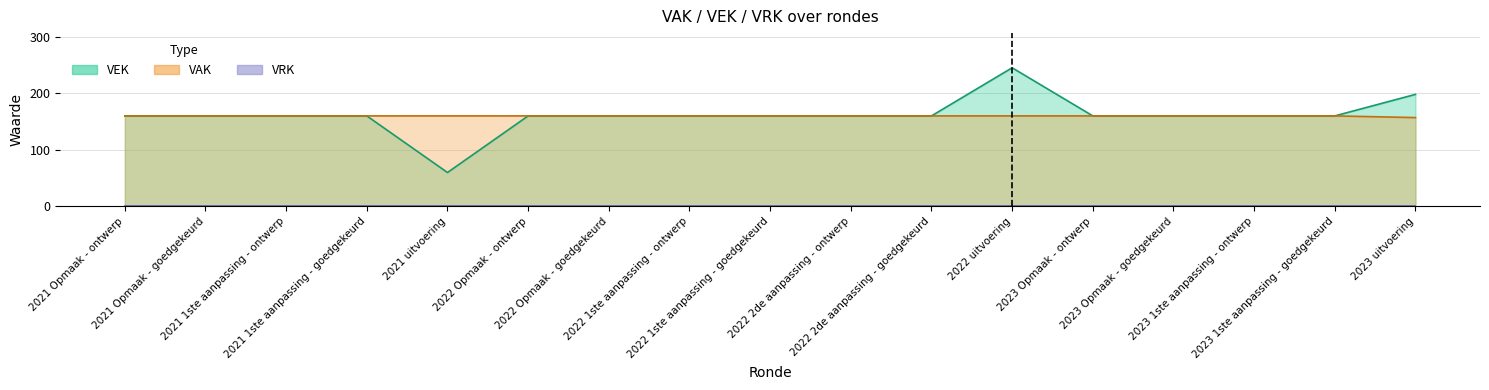

Where does the data first go above 160?

2022 uitvoering